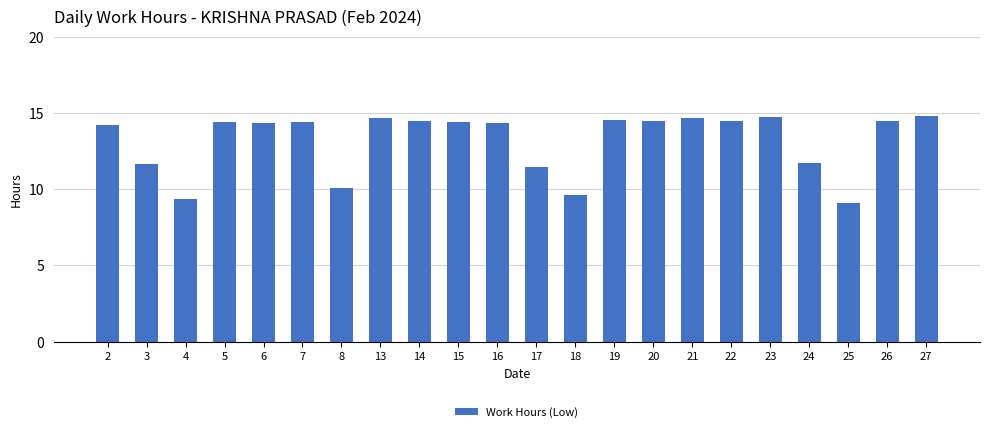

What is the smallest value displayed?

9.1